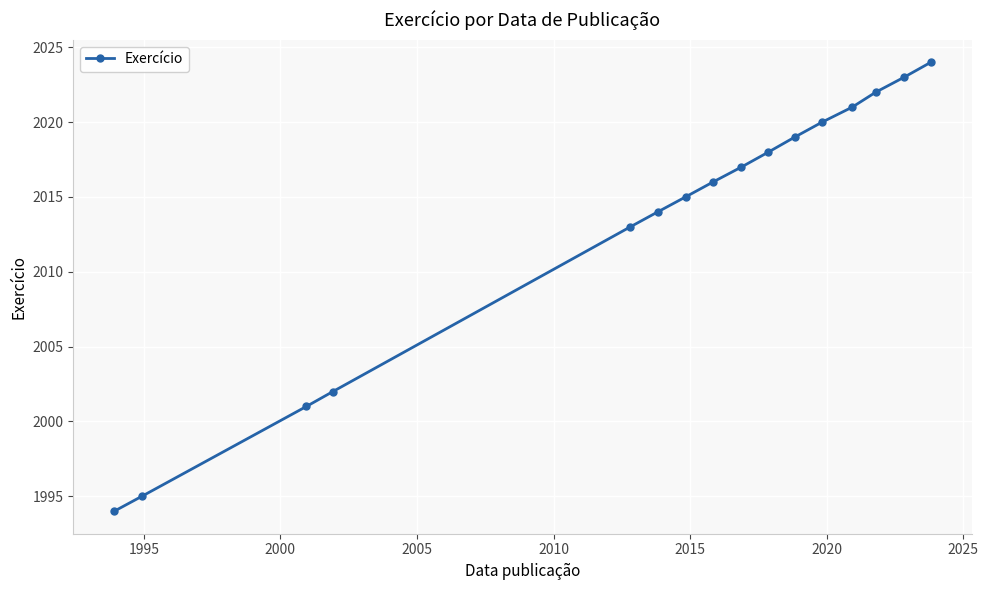

True or false: the data has more than 0 interior local peaks.

False